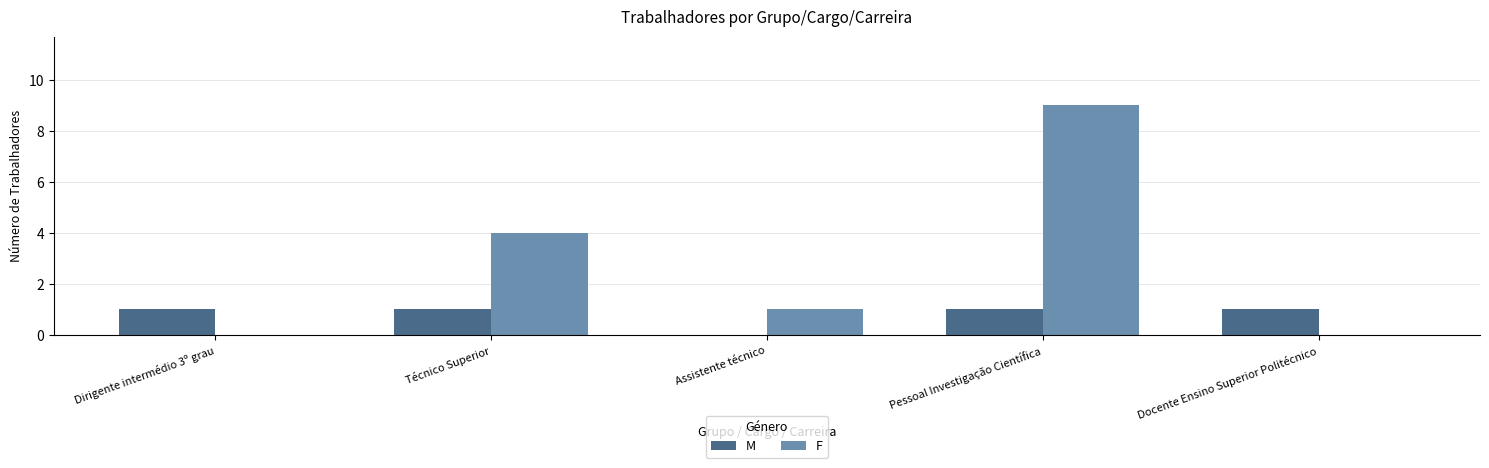

True or false: M has a value of 0 at Técnico Superior.

False